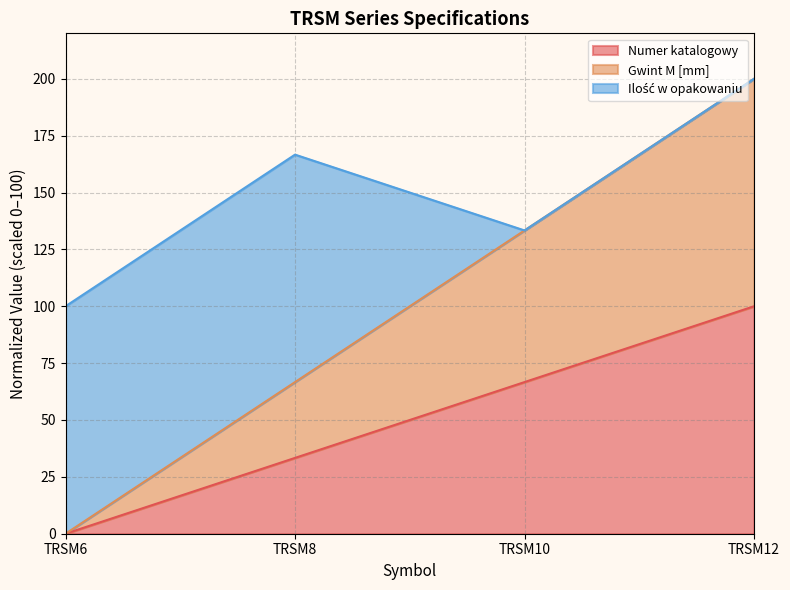

How many data points in Gwint M [mm] are less than 133?

2